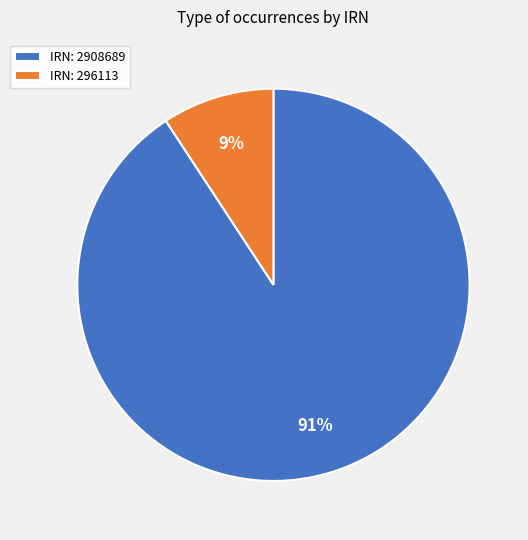

Between IRN: 296113 and IRN: 2908689, which is larger?

IRN: 2908689